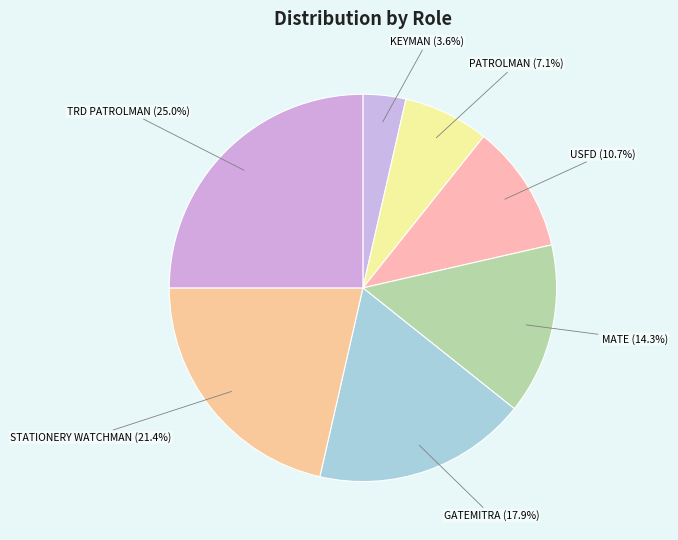

How many segments does this pie chart have?

7